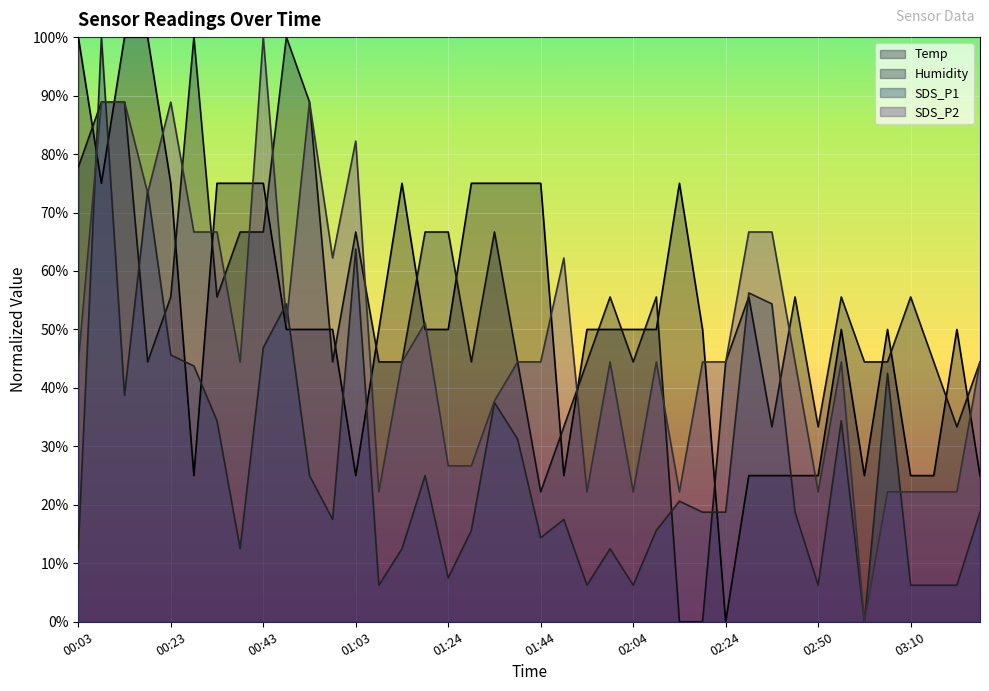

At which category is the sum across all series the highest?

00:08